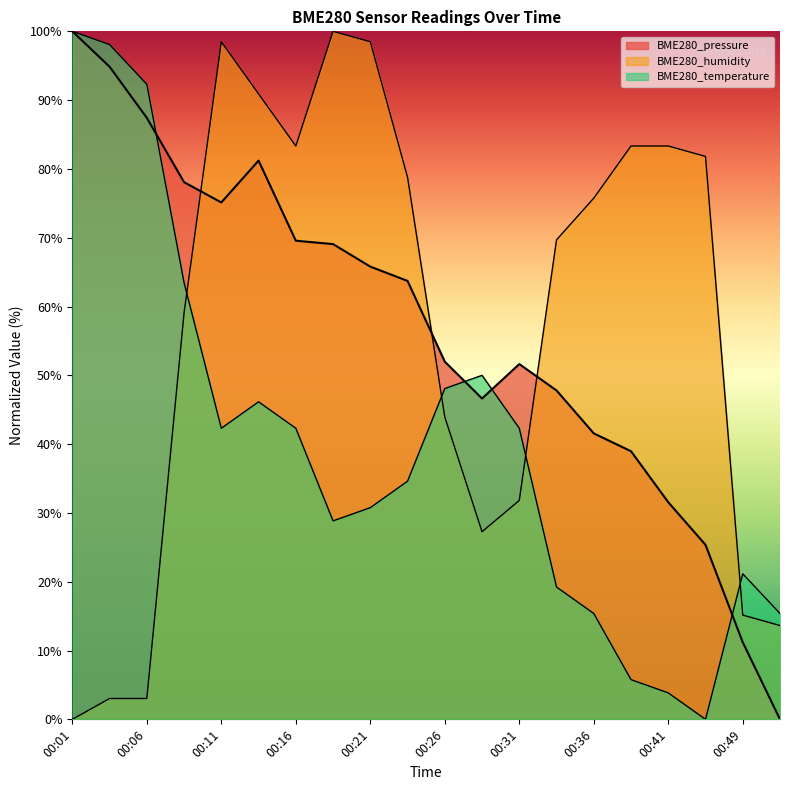

Does the chart have visible grid lines?

No